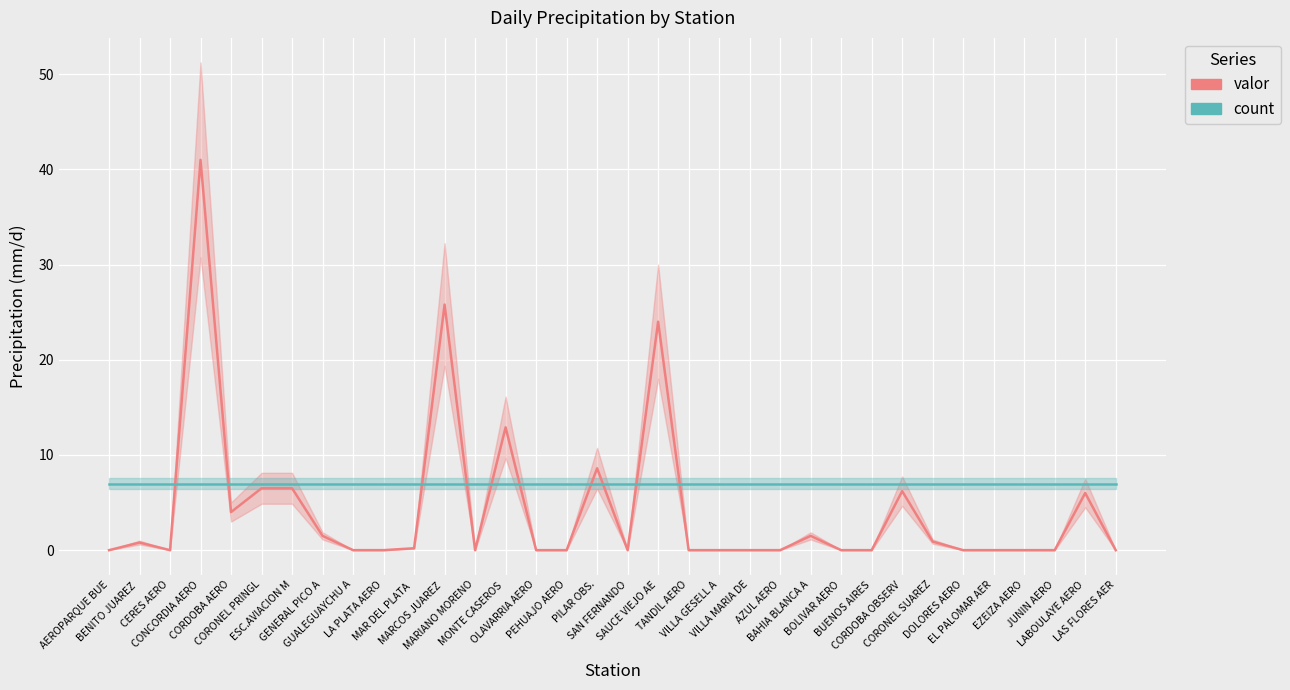

At GUALEGUAYCHU A, list the series in order from smallest to largest.

valor, count